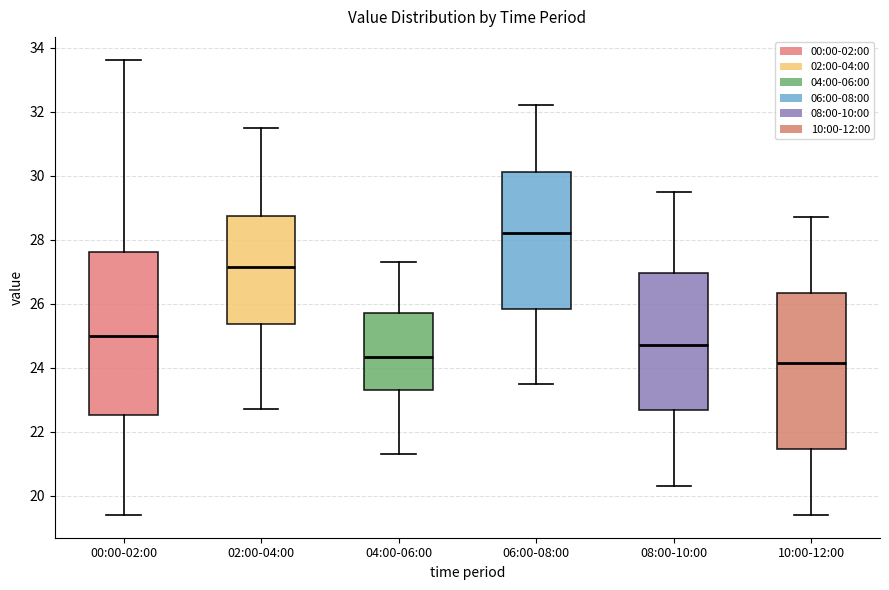

Reading left to right, read every box against the y-axis: the position of its median line, the range the box covers, and the ends of its whiskers. The values are not printed on the chart, so give them approximately, as read against the axis.

00:00-02:00: median 25.0, box 22.6 to 27.6, whiskers 19.4 to 33.6
02:00-04:00: median 27.2, box 25.4 to 28.8, whiskers 22.8 to 31.6
04:00-06:00: median 24.4, box 23.4 to 25.8, whiskers 21.4 to 27.4
06:00-08:00: median 28.2, box 25.8 to 30.2, whiskers 23.6 to 32.2
08:00-10:00: median 24.8, box 22.6 to 27.0, whiskers 20.4 to 29.6
10:00-12:00: median 24.2, box 21.4 to 26.4, whiskers 19.4 to 28.8